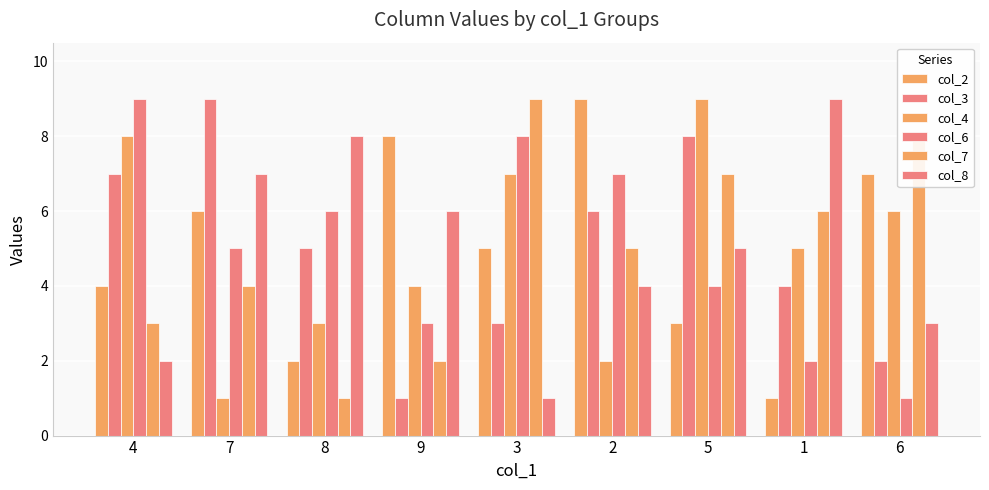

How many data points in col_7 are less than 5?

4